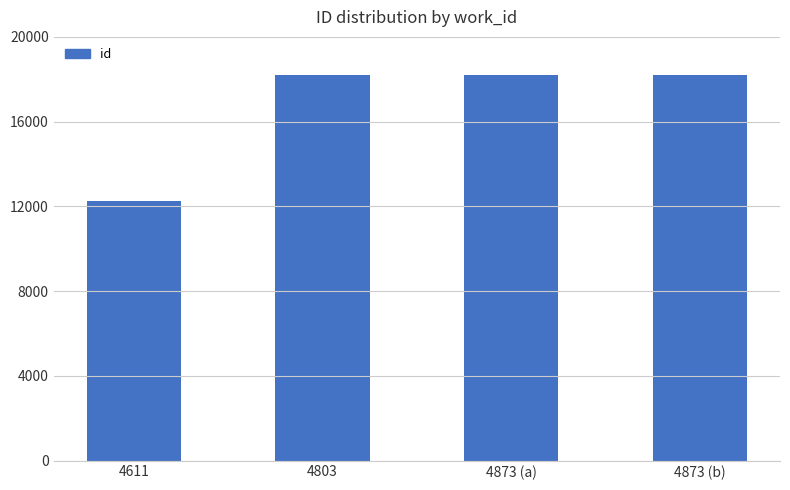

The value at 4611 is 12262. True or false?

True